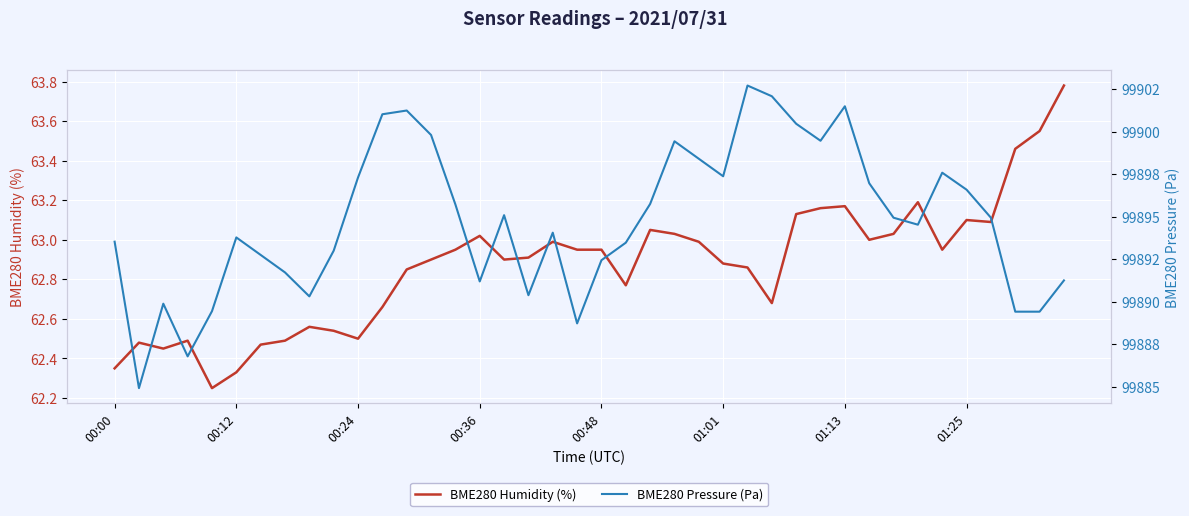

Which category has the highest value across all series?

26